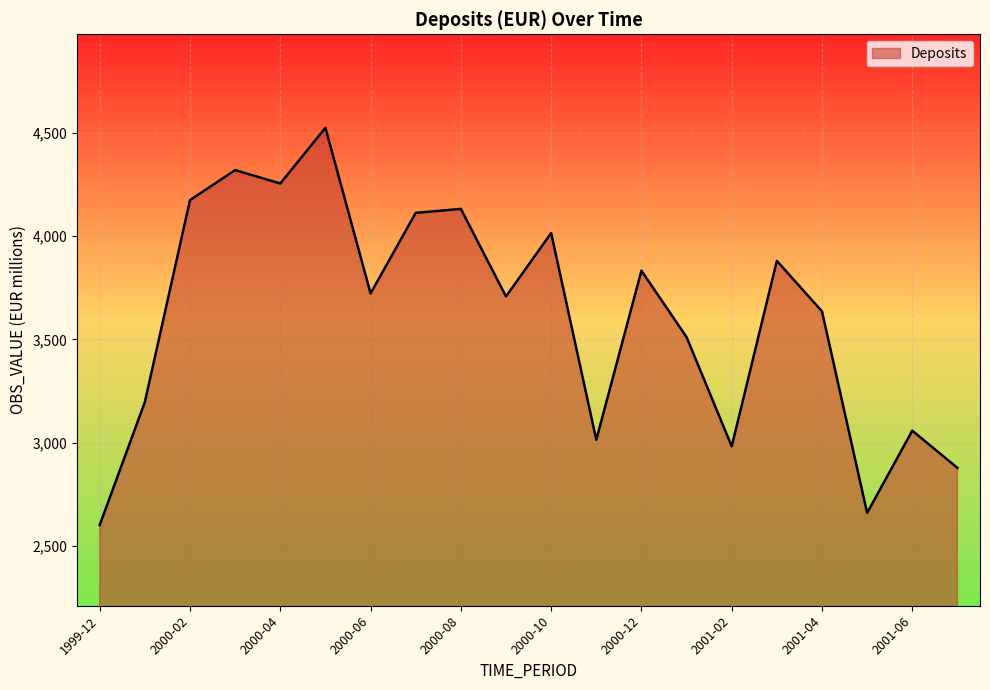

How many categories are shown in the chart?

20